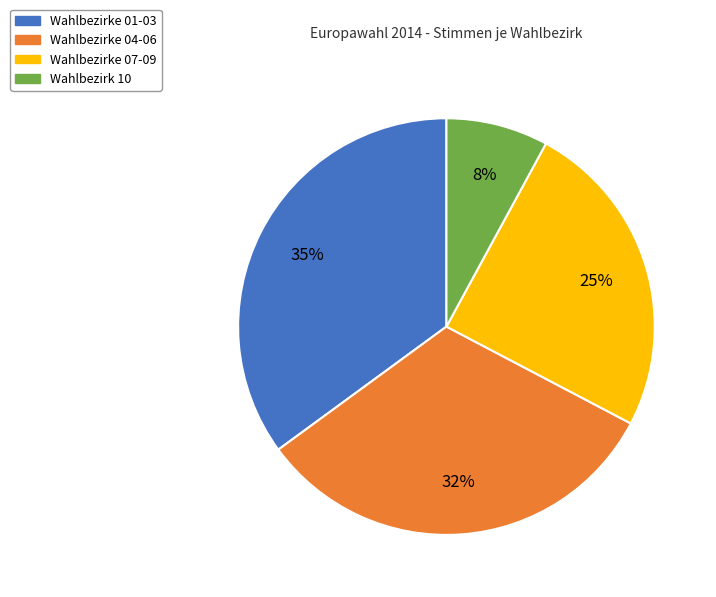

Does any single category account for the majority?

No